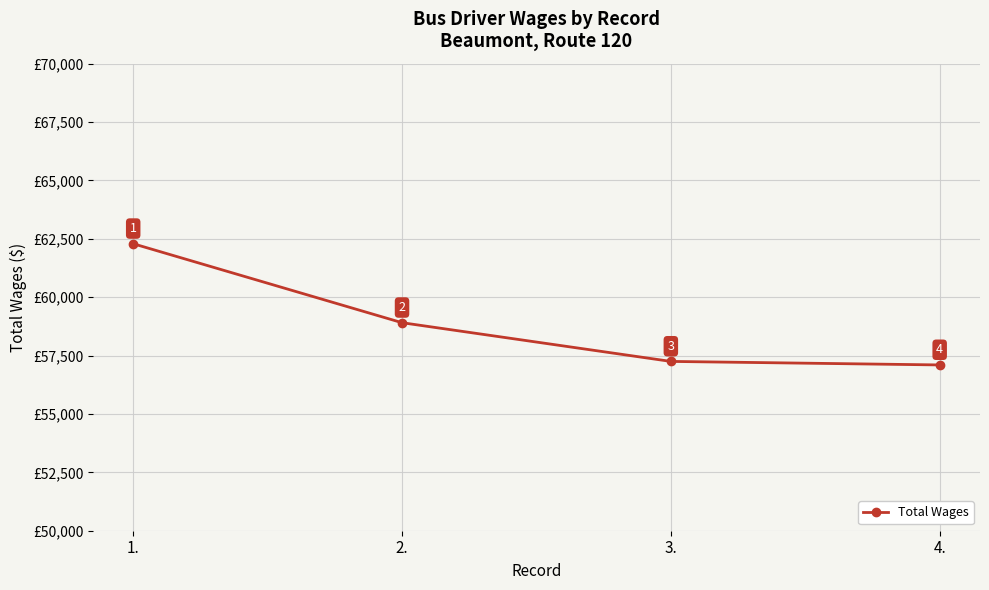

What is the label of the 1st point from the left?

1.